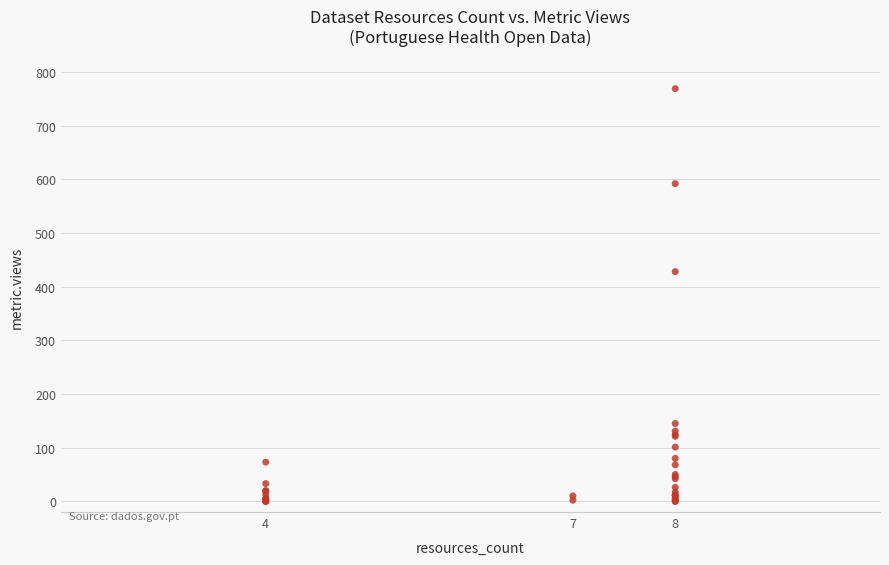

What Y value in the scatter plot is closest to 384?

428